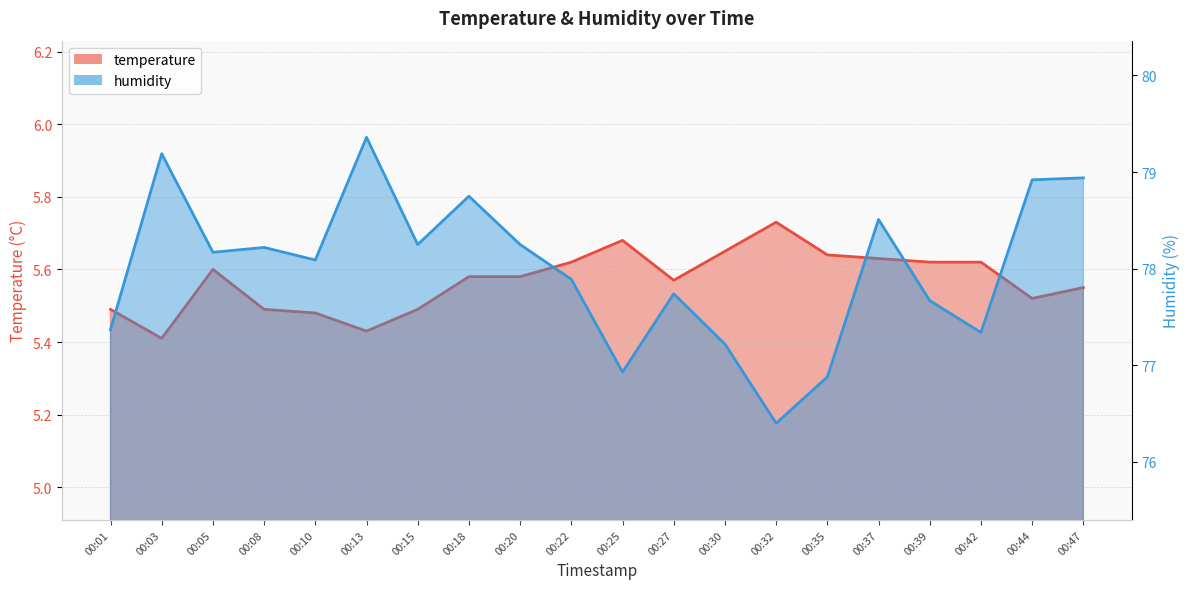

True or false: temperature and humidity intersect in this chart.

False